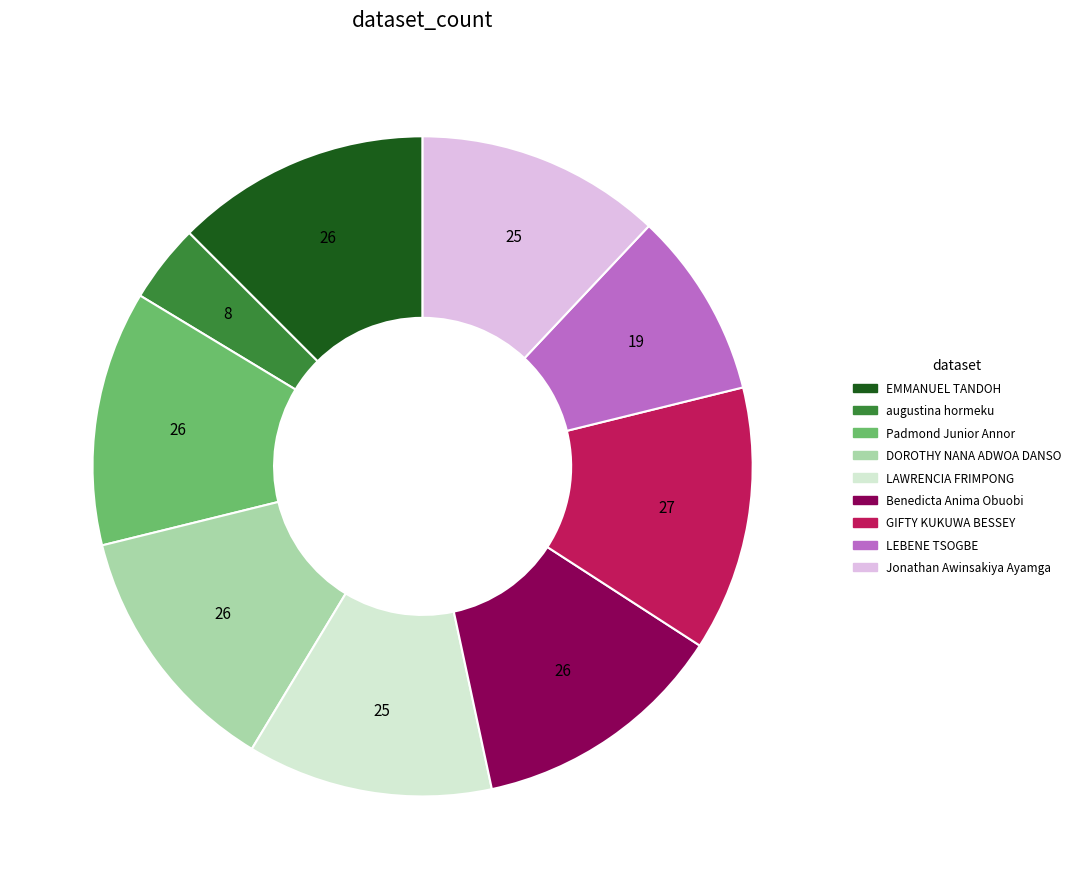

Does any single category account for the majority?

No